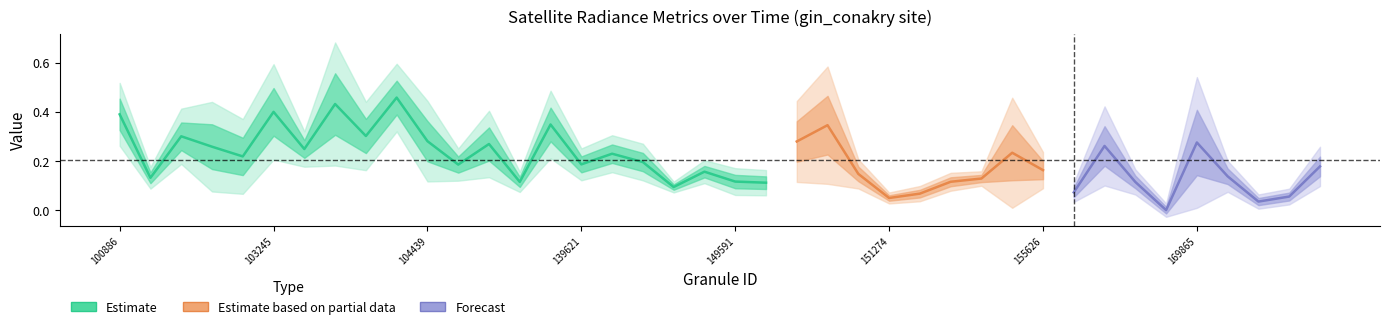

The value of dnbrad at 155242 is 0.0. True or false?

False